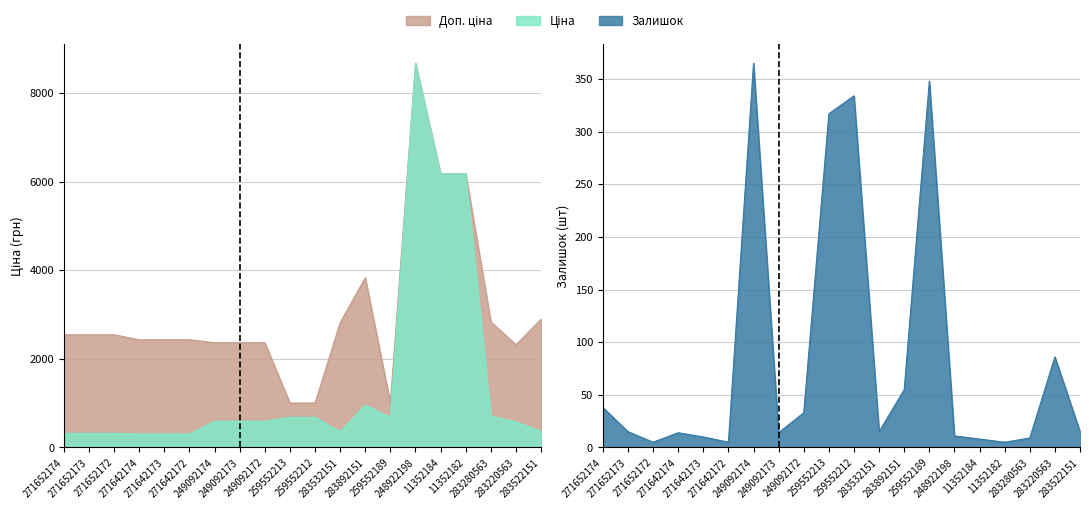

The Ціна series shows 1078.6 at 259552189. True or false?

False